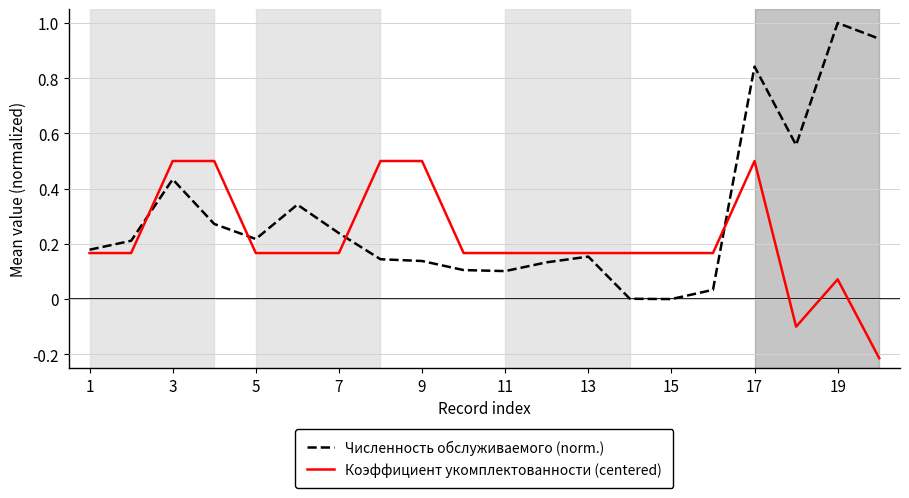

What are all the series names shown in the legend?

Численность обслуживаемого (norm.), Коэффициент укомплектованности (centered)